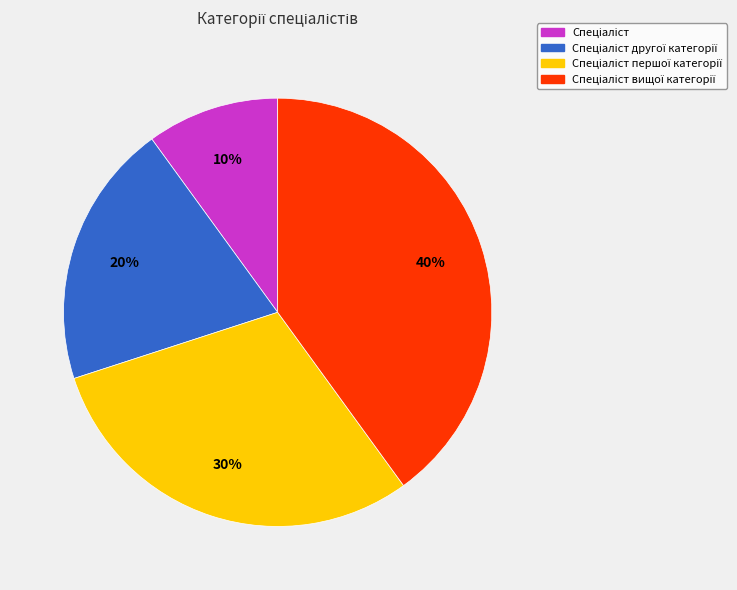

Is there a majority slice in this chart?

No